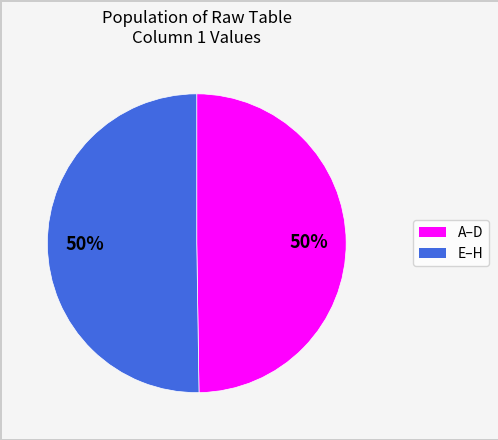

To the nearest percent, what is the average slice percentage?

50%